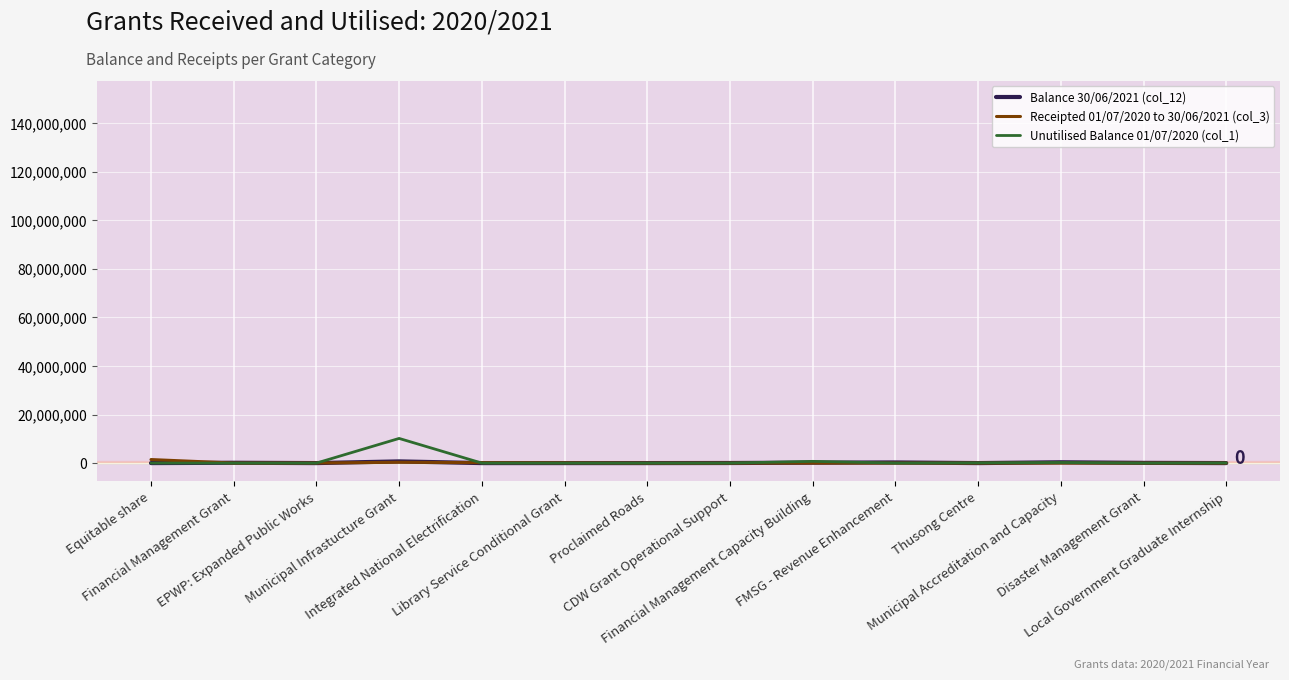

Which series has the largest range (max minus min)?

Unutilised Balance 01/07/2020 (col_1)